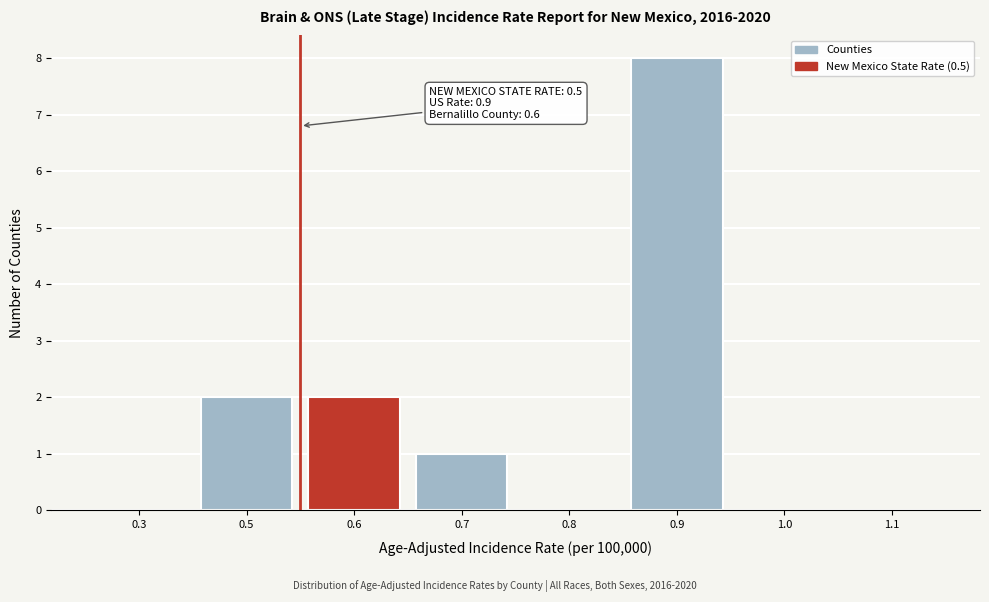

Reading right to left, list all the values displayed in this chart.

1.1=0	1.0=0	0.9=8	0.8=0	0.7=1	0.6=2	0.5=2	0.3=0